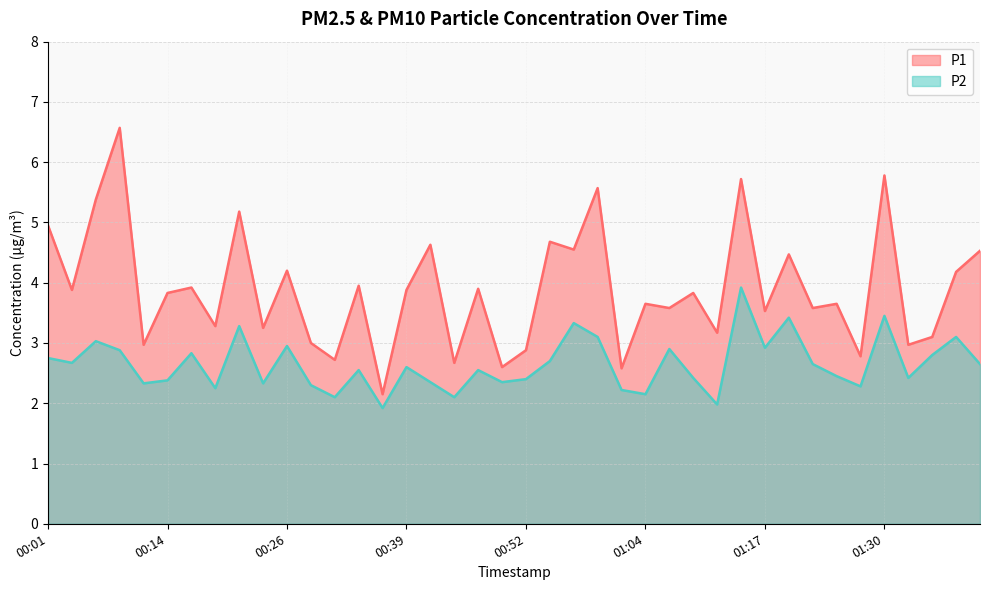

Reading left to right, list all the values displayed in this chart.

P1: 00:01=5.0	00:03=3.9	00:06=5.4	00:09=6.6	00:11=3.0	00:14=3.8	00:16=3.9	00:19=3.3	00:21=5.2	00:24=3.2	00:26=4.2	00:29=3.0	00:31=2.7	00:34=4.0	00:37=2.1	00:39=3.9	00:42=4.6	00:44=2.7	00:47=3.9	00:49=2.6	00:52=2.9	00:54=4.7	00:57=4.5	00:59=5.6	01:02=2.6	01:04=3.6	01:07=3.6	01:10=3.8	01:12=3.2	01:15=5.7	01:17=3.5	01:20=4.5	01:23=3.6	01:25=3.6	01:28=2.8	01:30=5.8	01:33=3.0	01:35=3.1	01:38=4.2	01:40=4.5
P2: 00:01=2.8	00:03=2.7	00:06=3.0	00:09=2.9	00:11=2.3	00:14=2.4	00:16=2.8	00:19=2.2	00:21=3.3	00:24=2.3	00:26=3.0	00:29=2.3	00:31=2.1	00:34=2.5	00:37=1.9	00:39=2.6	00:42=2.4	00:44=2.1	00:47=2.5	00:49=2.4	00:52=2.4	00:54=2.7	00:57=3.3	00:59=3.1	01:02=2.2	01:04=2.1	01:07=2.9	01:10=2.4	01:12=2.0	01:15=3.9	01:17=2.9	01:20=3.4	01:23=2.6	01:25=2.5	01:28=2.3	01:30=3.5	01:33=2.4	01:35=2.8	01:38=3.1	01:40=2.6